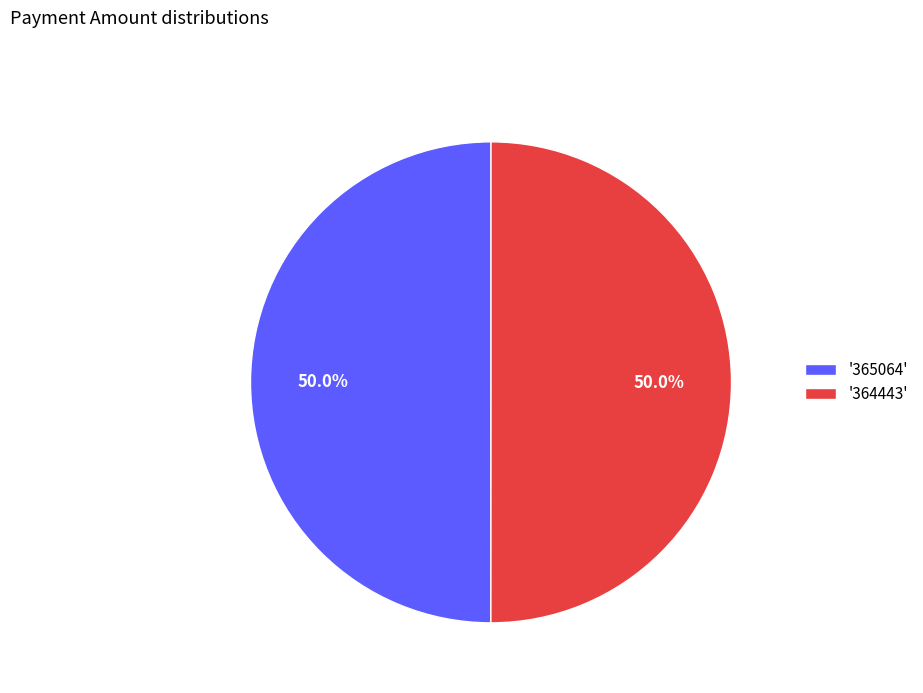

Combined, do '365064' and '364443' account for over 50%?

Yes